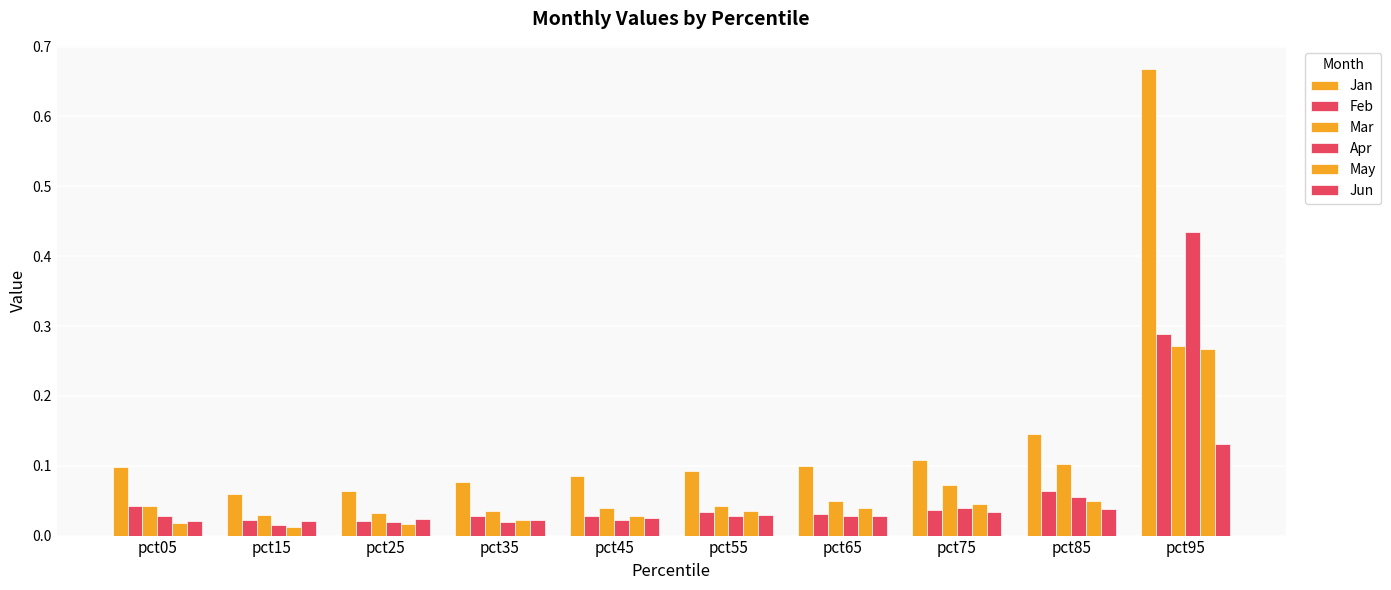

How many categories are shown in the chart?

10